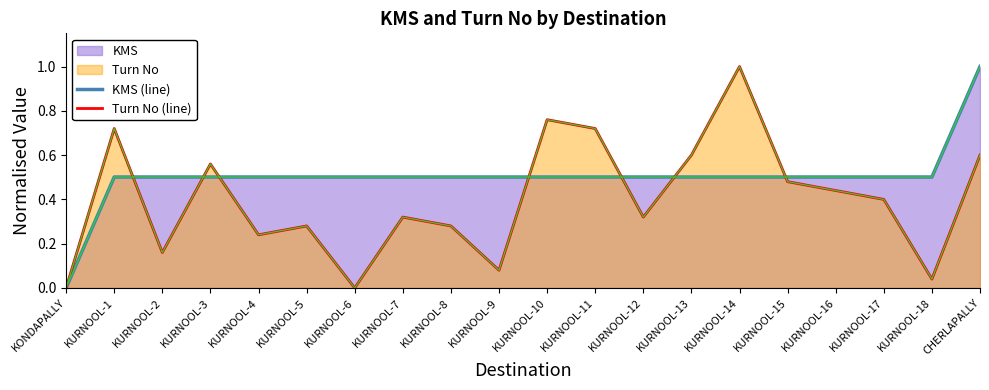

True or false: Turn No (line) has more than 1 interior local peaks.

True